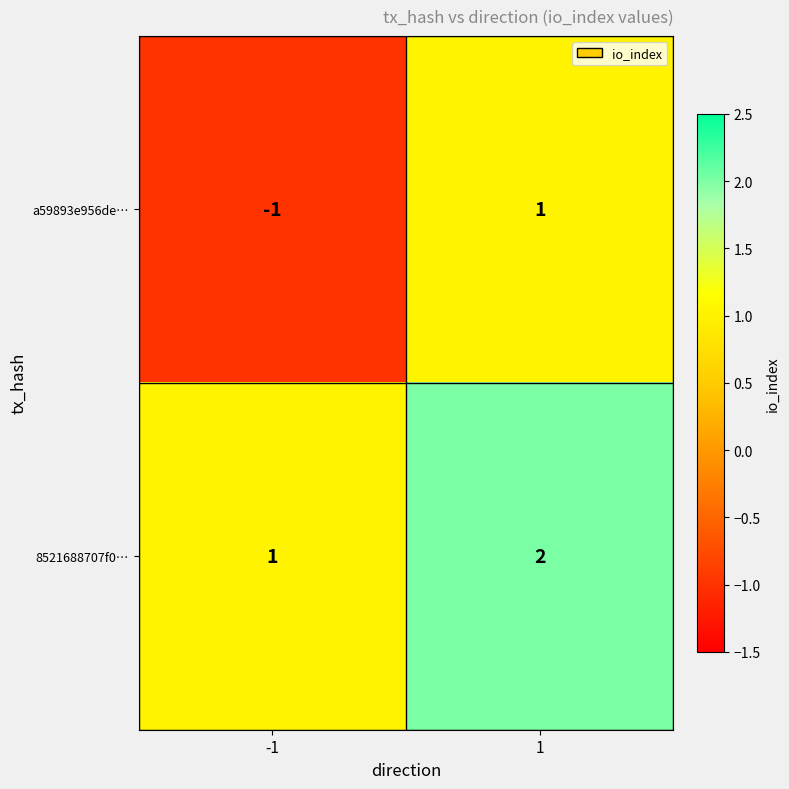

Which series has the largest range (max minus min)?

a59893e956de…